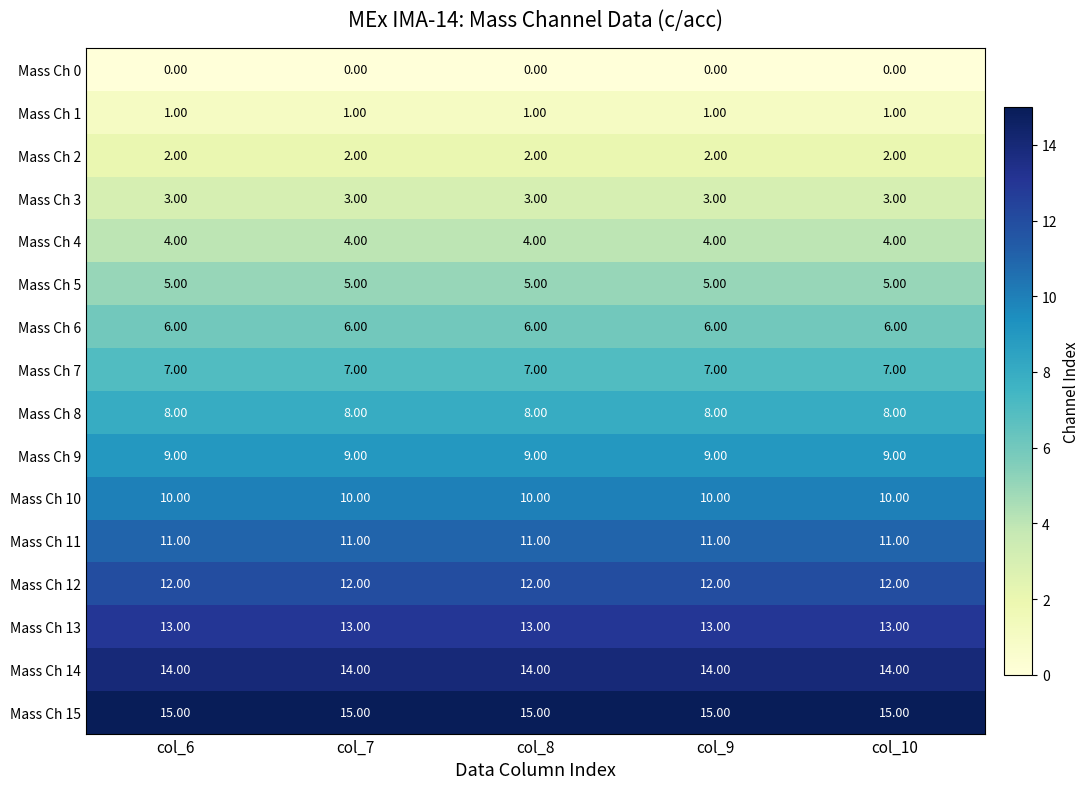

What is the spread (max minus min) of values at col_6?

15